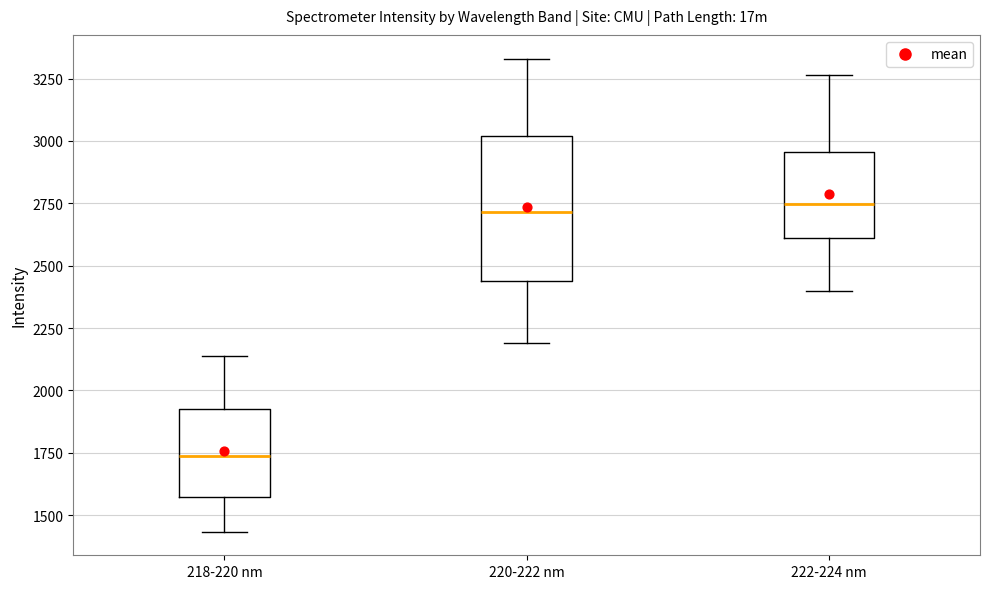

Reading left to right, read every box against the y-axis: the position of its median line, the range the box covers, and the ends of its whiskers. The values are not printed on the chart, so give them approximately, as read against the axis.

218-220 nm: median 1750, box 1550 to 1950, whiskers 1450 to 2150
220-222 nm: median 2700, box 2450 to 3000, whiskers 2200 to 3350
222-224 nm: median 2750, box 2600 to 2950, whiskers 2400 to 3250